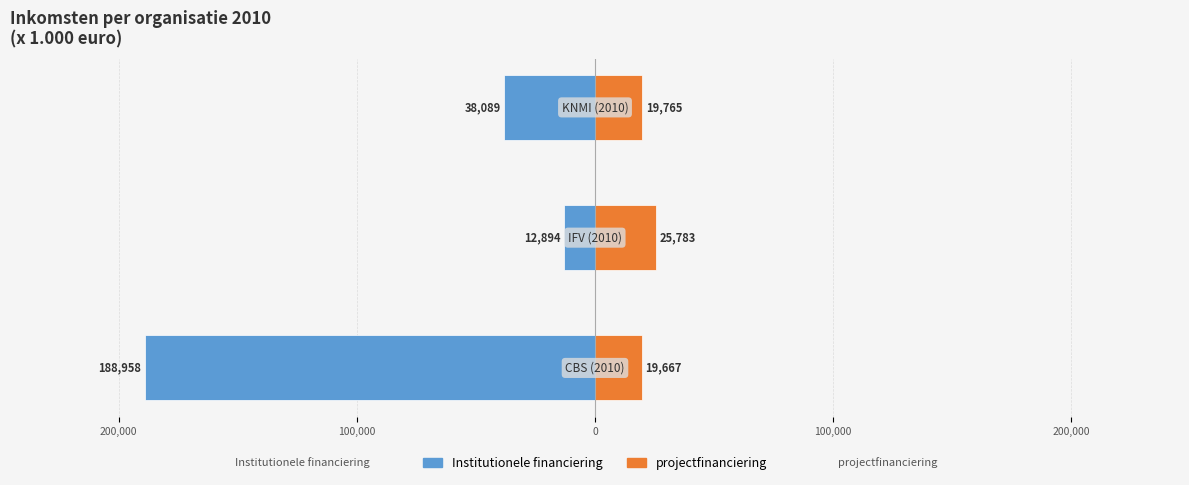

Does the chart contain any negative values?

Yes